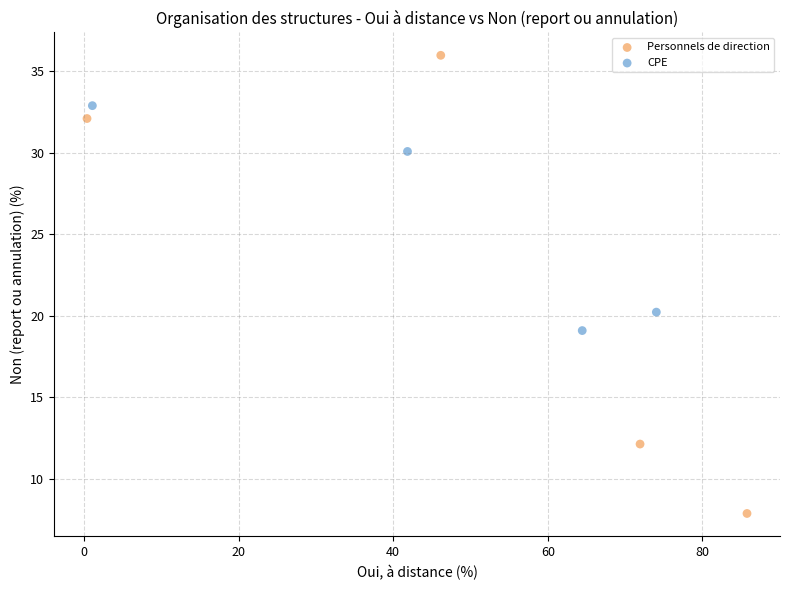

What are all the series names shown in the legend?

Personnels de direction, CPE